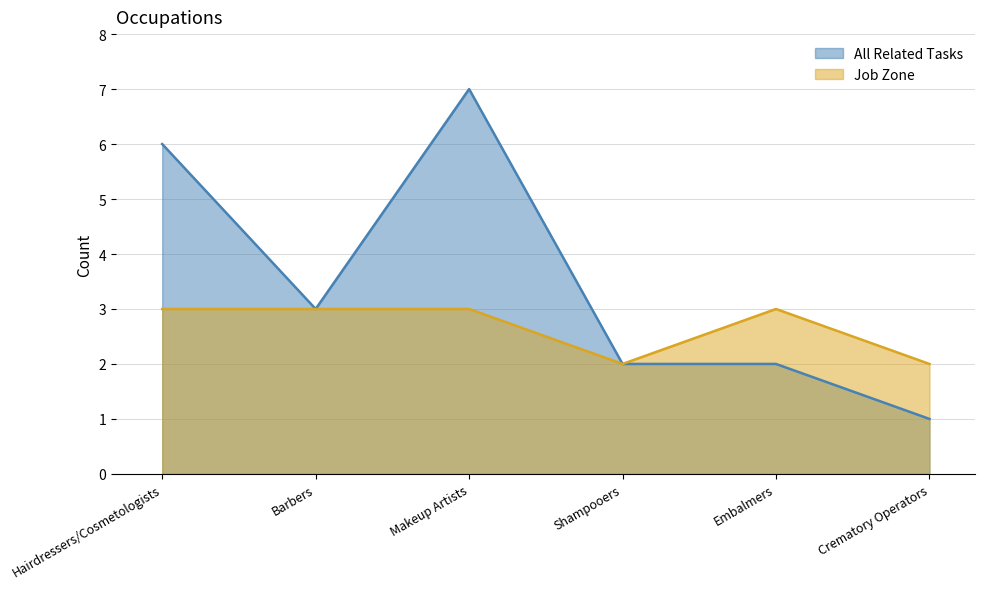

What are all the series names shown in the legend?

All Related Tasks, Job Zone